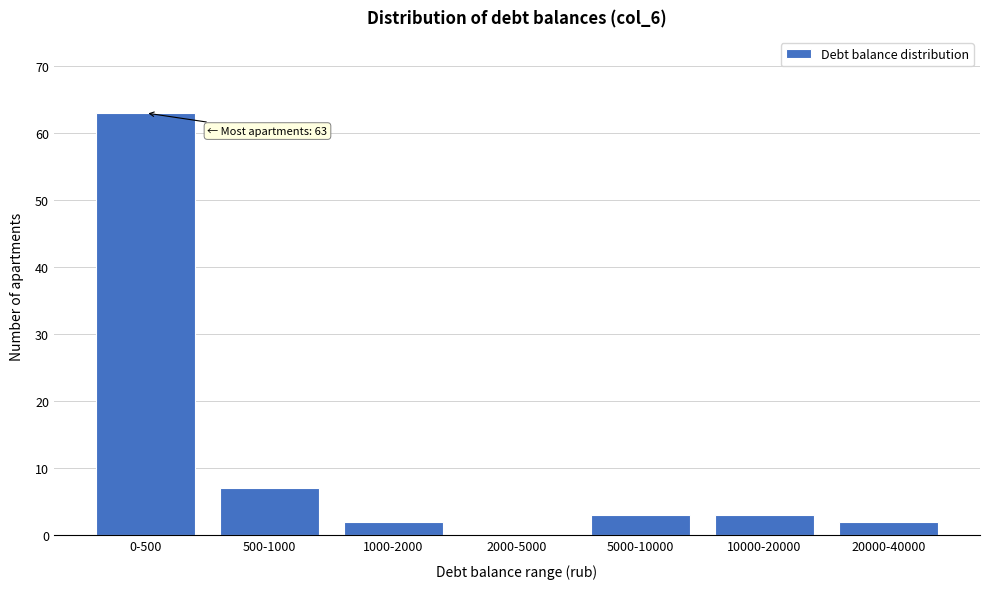

Reading left to right, list all the values displayed in this chart.

0-500=63	500-1000=7	1000-2000=2	2000-5000=0	5000-10000=3	10000-20000=3	20000-40000=2